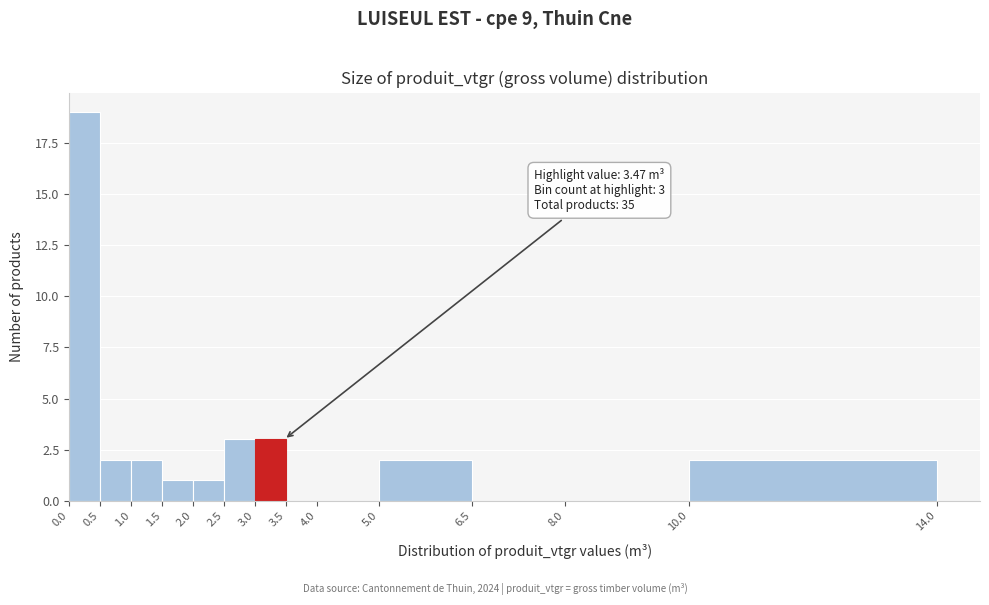

Which range on the x-axis has the tallest bar?

0.0 to 0.5